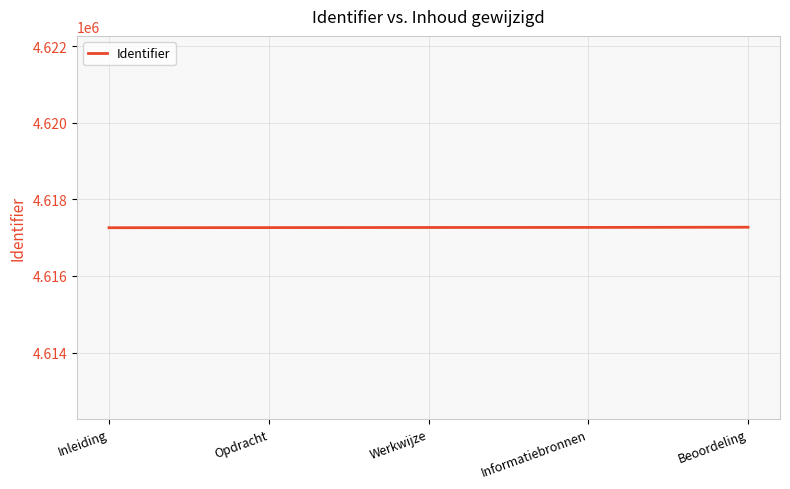

What is the sum of all values?

23086335